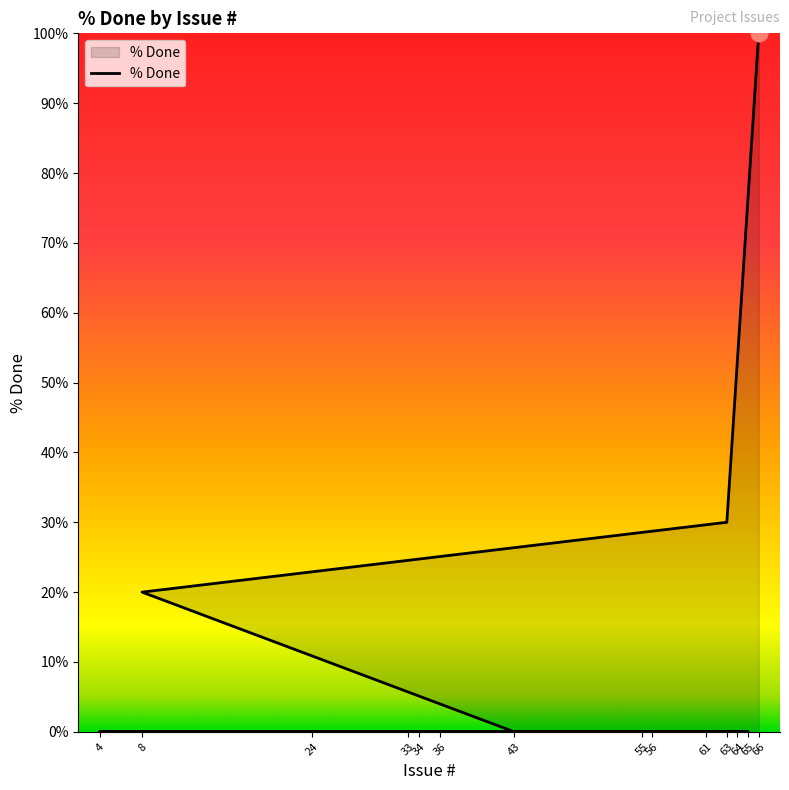

At which category does the chart reach its peak across all series?

66